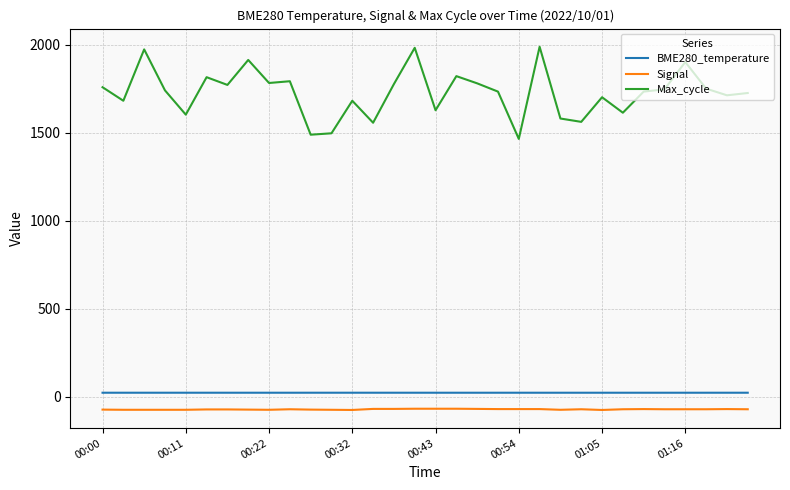

True or false: BME280_temperature has more than 0 interior local peaks.

True